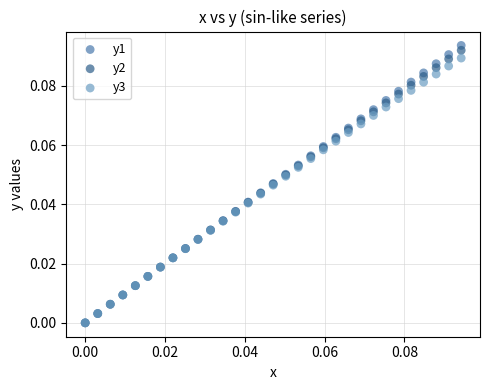

What are all the series names shown in the legend?

y1, y2, y3